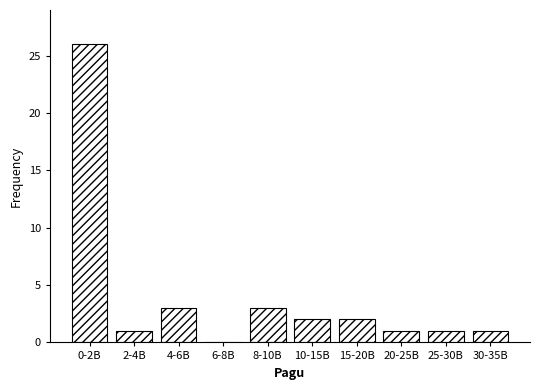

Reading left to right, what are all the values shown in this chart?

0-2B=26	2-4B=1	4-6B=3	6-8B=0	8-10B=3	10-15B=2	15-20B=2	20-25B=1	25-30B=1	30-35B=1